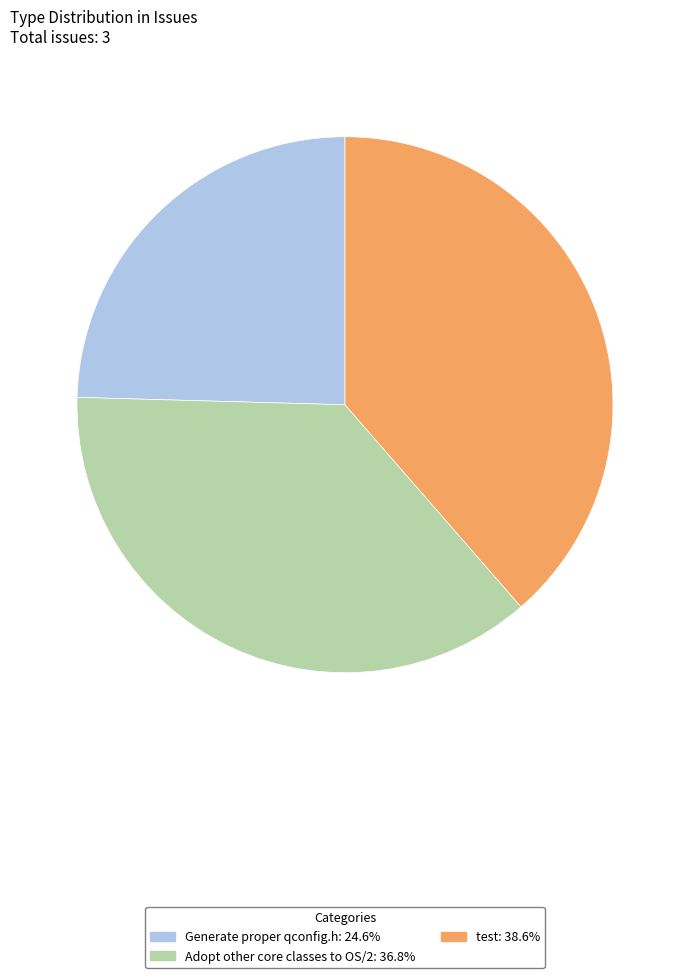

True or false: Generate proper qconfig.h accounts for 25% of the total.

True